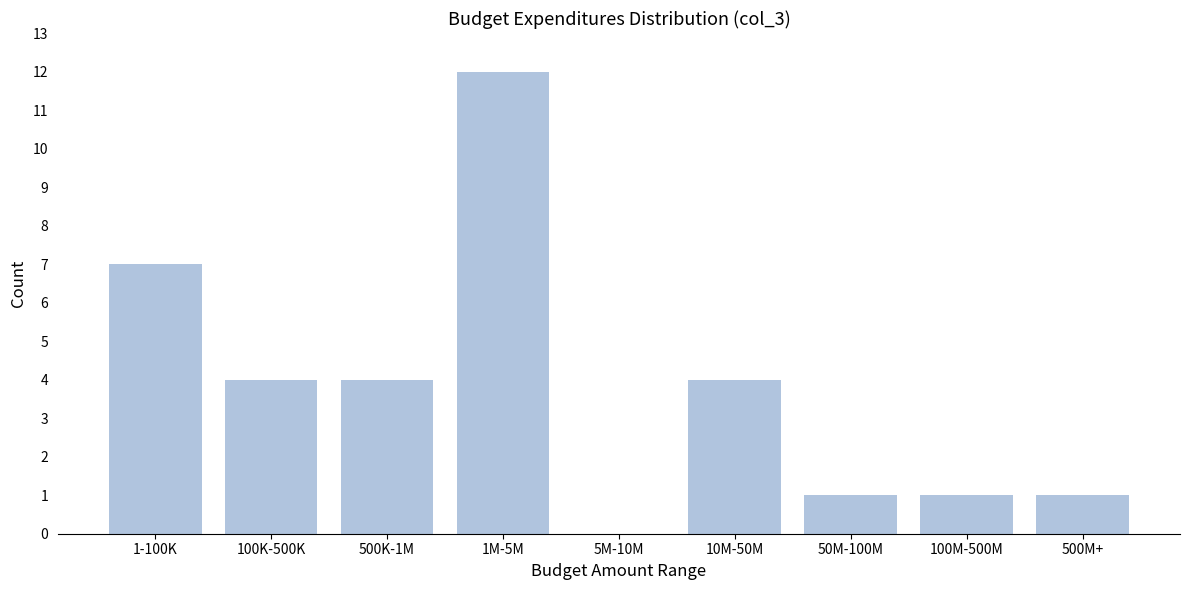

Reading left to right, what are all the values shown in this chart?

1-100K=7	100K-500K=4	500K-1M=4	1M-5M=12	5M-10M=0	10M-50M=4	50M-100M=1	100M-500M=1	500M+=1